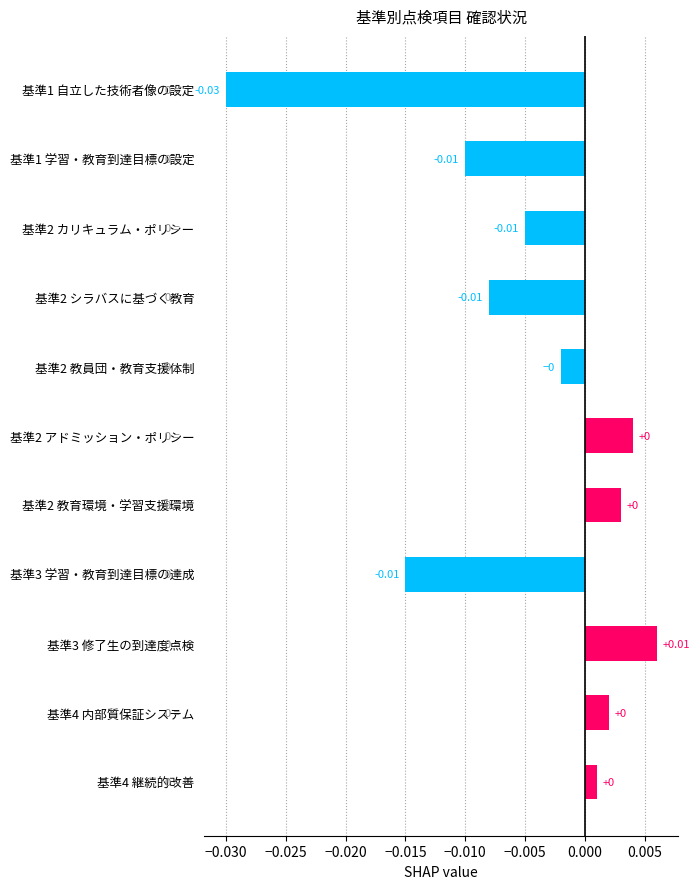

Which label corresponds to the smallest value in the chart?

基準1 自立した技術者像の設定